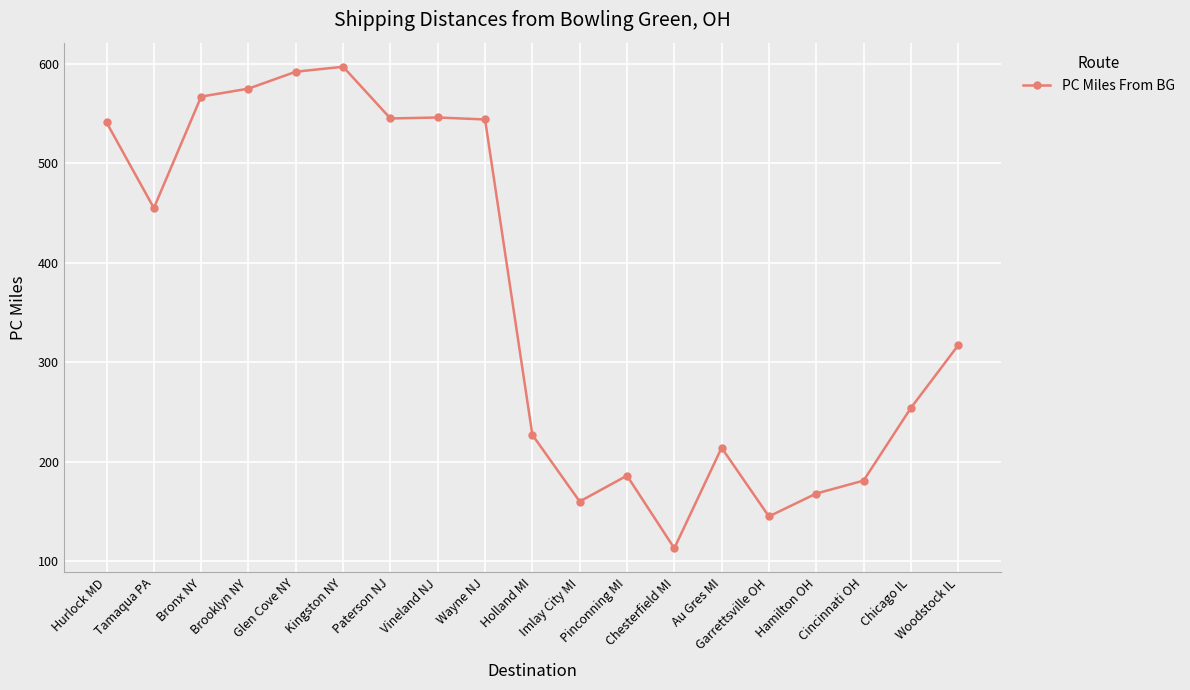

What is the ratio of the value at Holland MI to the value at Pinconning MI?

1.2